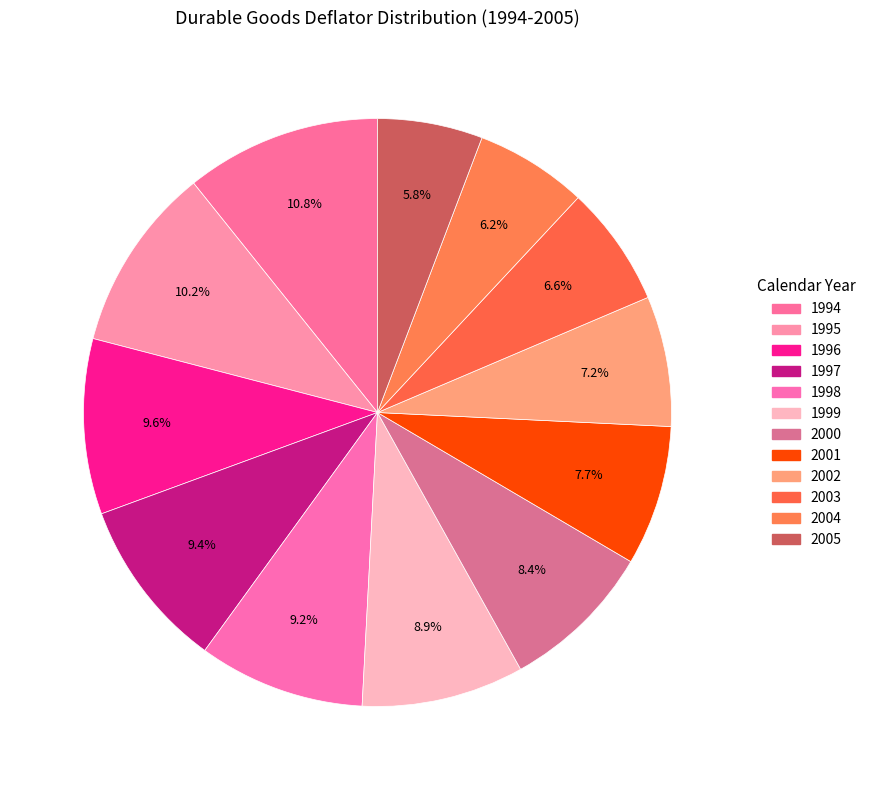

The 1994 slice represents 20% of the pie. True or false?

False